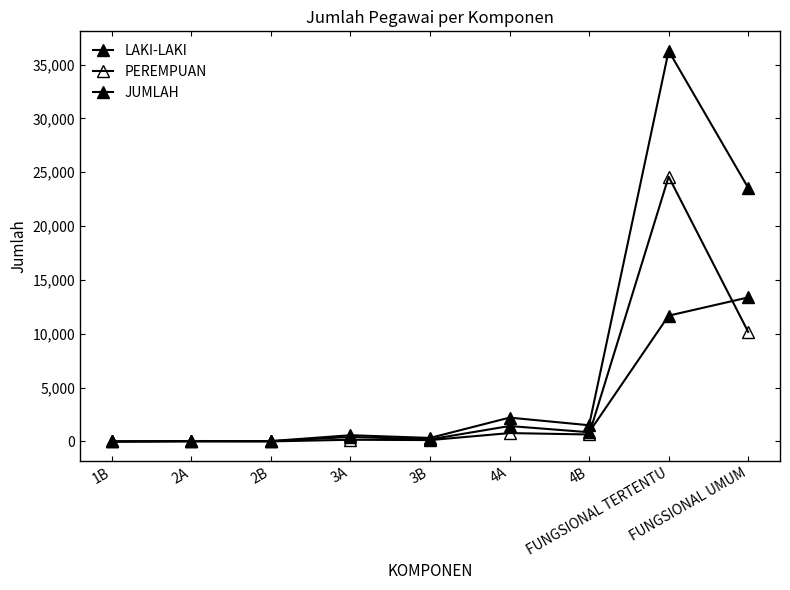

What value does the PEREMPUAN series have at 3A, to the nearest 100?

200